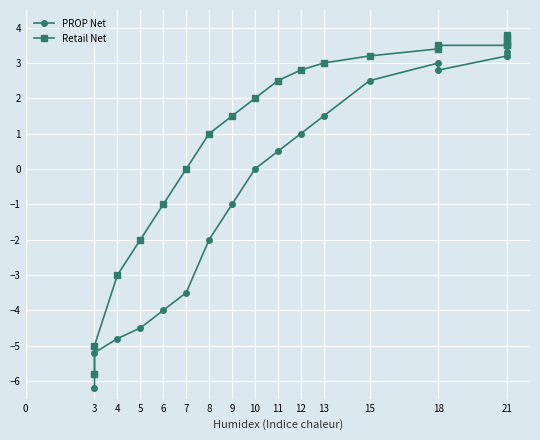

What is the maximum value for PROP Net?

3.5